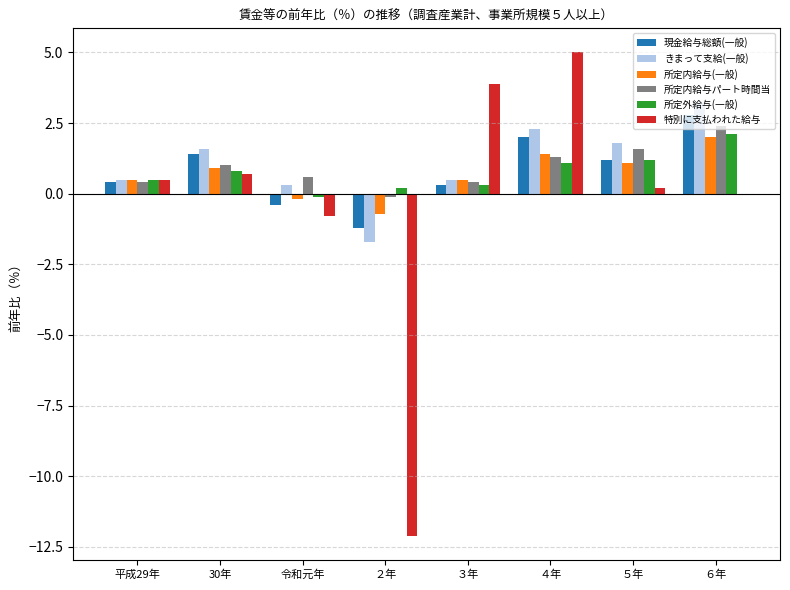

Is the value of 所定内給与(一般) at ４年 greater than the value of 特別に支払われた給与 at 令和元年?

Yes